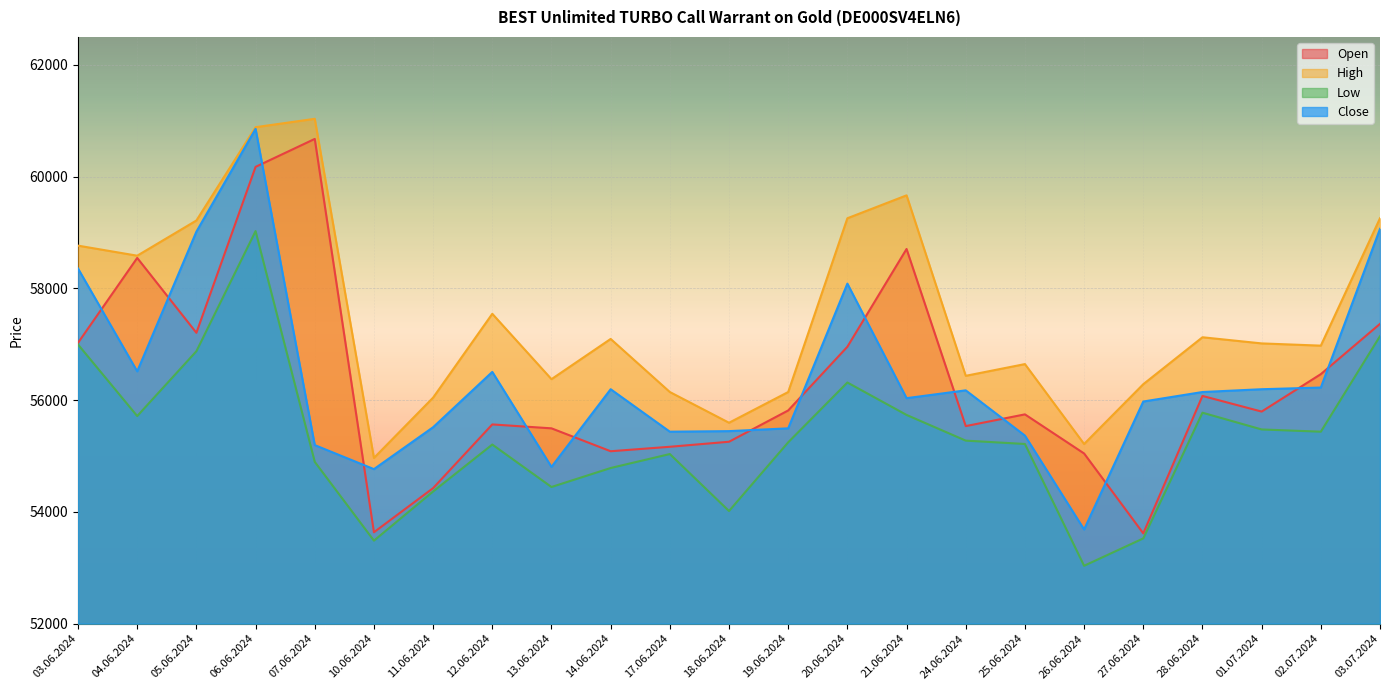

True or false: High and Close intersect in this chart.

False